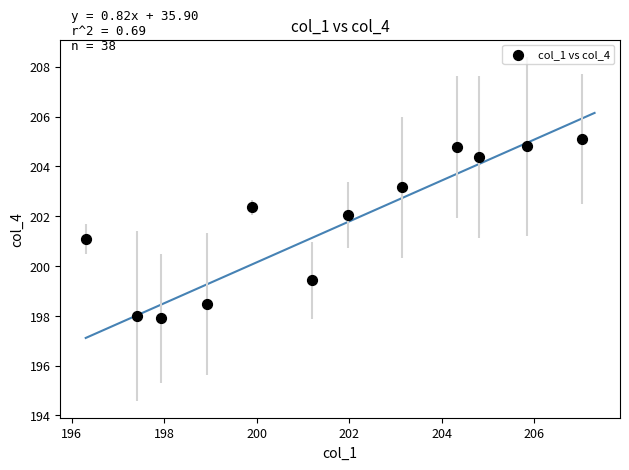

What is the average X value?

201.6